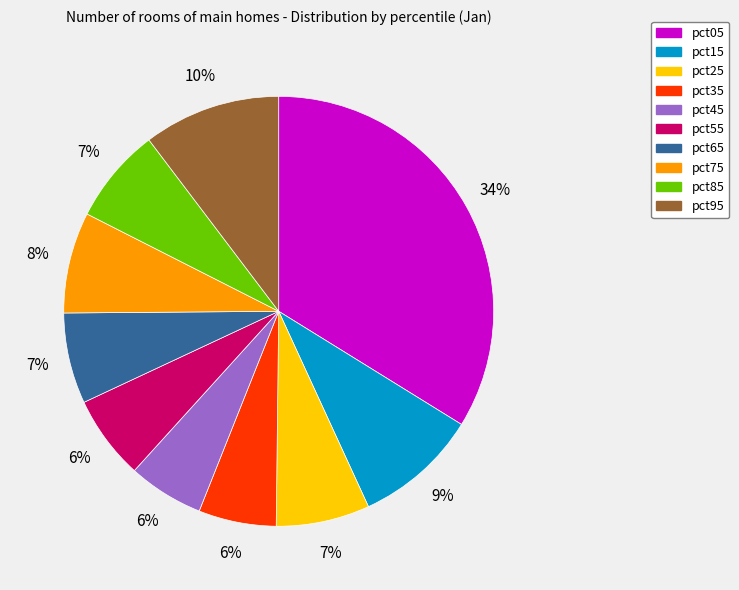

Is it true that pct85 is 15% of the pie?

False